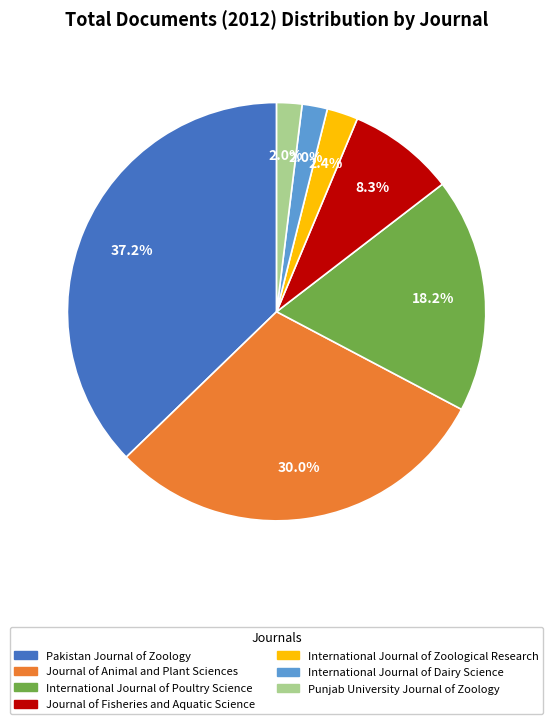

To the nearest percent, what is the difference between the largest and smallest slice percentages?

35%